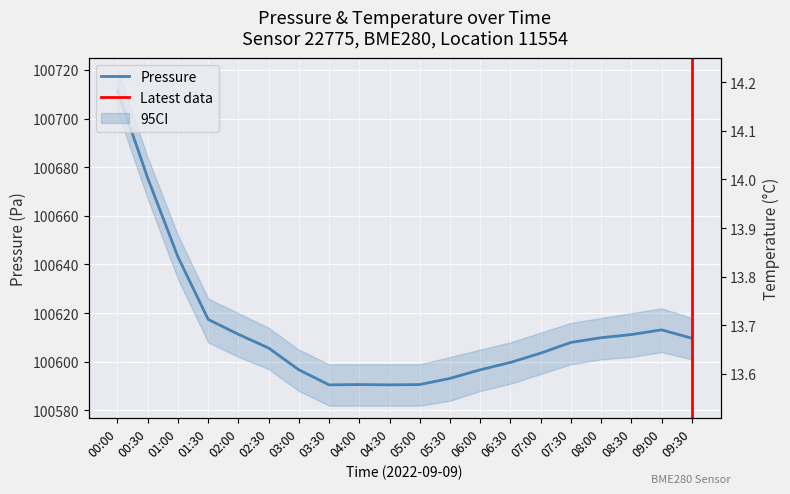

At how many categories does at least one series exceed 62773?

20